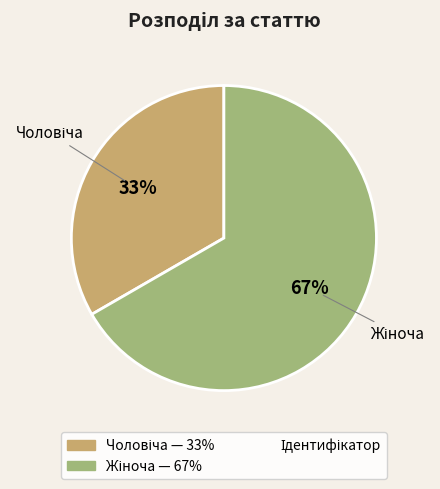

Is there a majority slice in this chart?

Yes